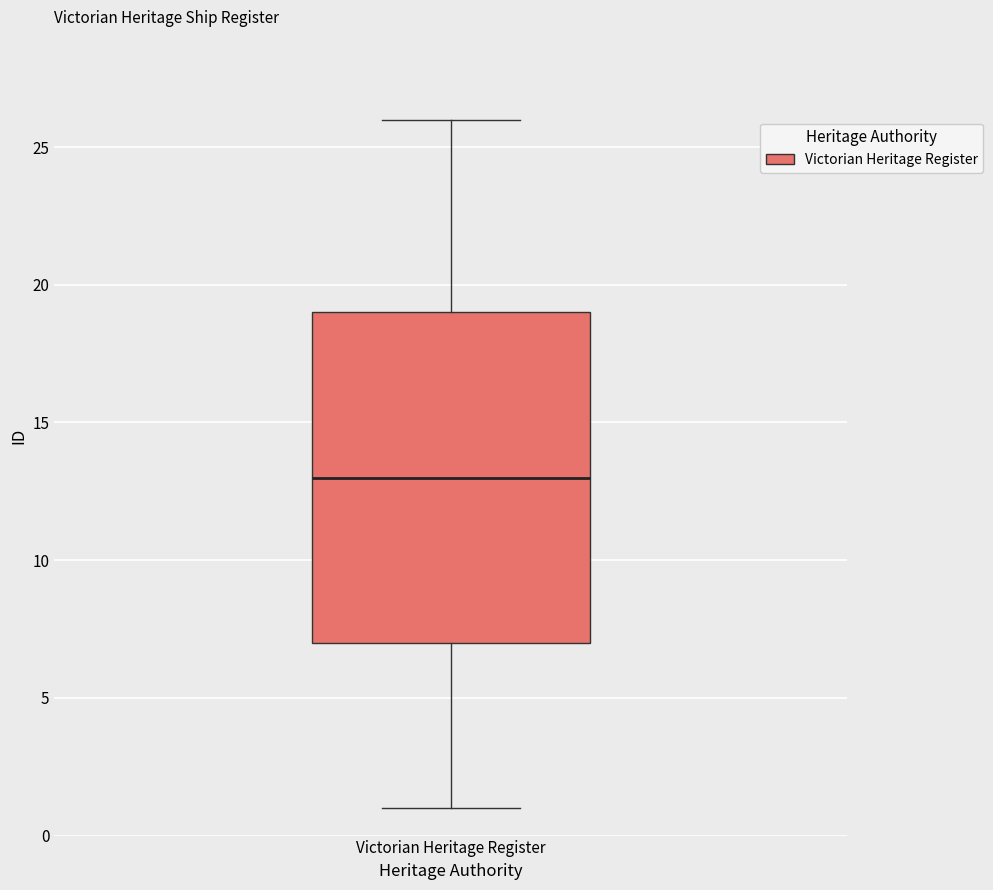

Where does the median line of the box for Victorian Heritage Register sit on the y-axis? The values are not printed on the chart, so give them approximately, as read against the axis.

13